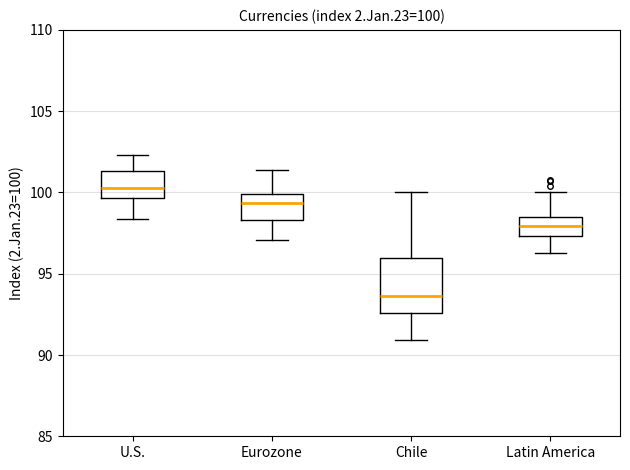

Which box is the tallest, from its lower edge to its upper edge?

Chile